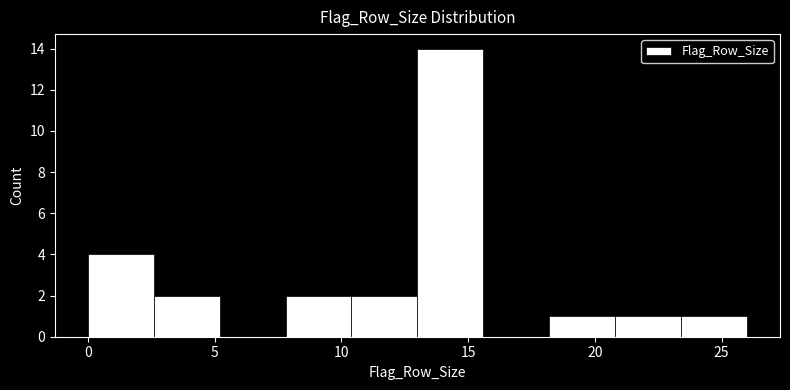

Reading left to right, transcribe this chart: for each bar, give the range it covers on the x-axis and its height. Neither the bar edges nor the heights are printed on the chart, so give them approximately, as read against the axes.

0.0 to 2.6: 4
2.6 to 5.2: 2
5.2 to 7.8: 0
7.8 to 10.4: 2
10.4 to 13.0: 2
13.0 to 15.6: 14
15.6 to 18.2: 0
18.2 to 20.8: 1
20.8 to 23.4: 1
23.4 to 26.0: 1